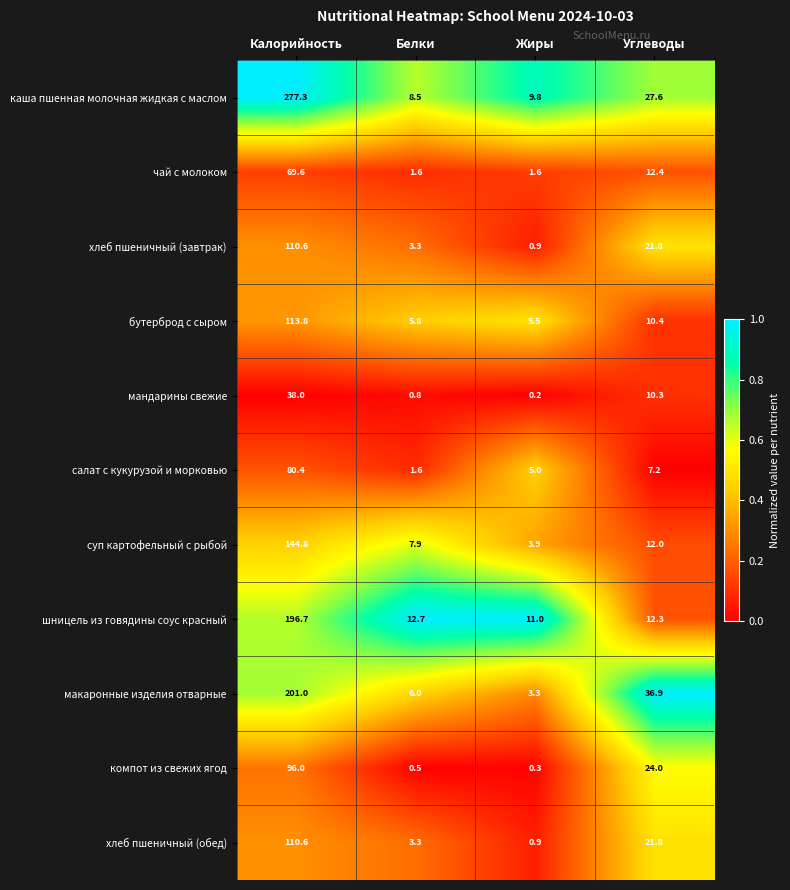

At which category is the sum across all series the highest?

Калорийность